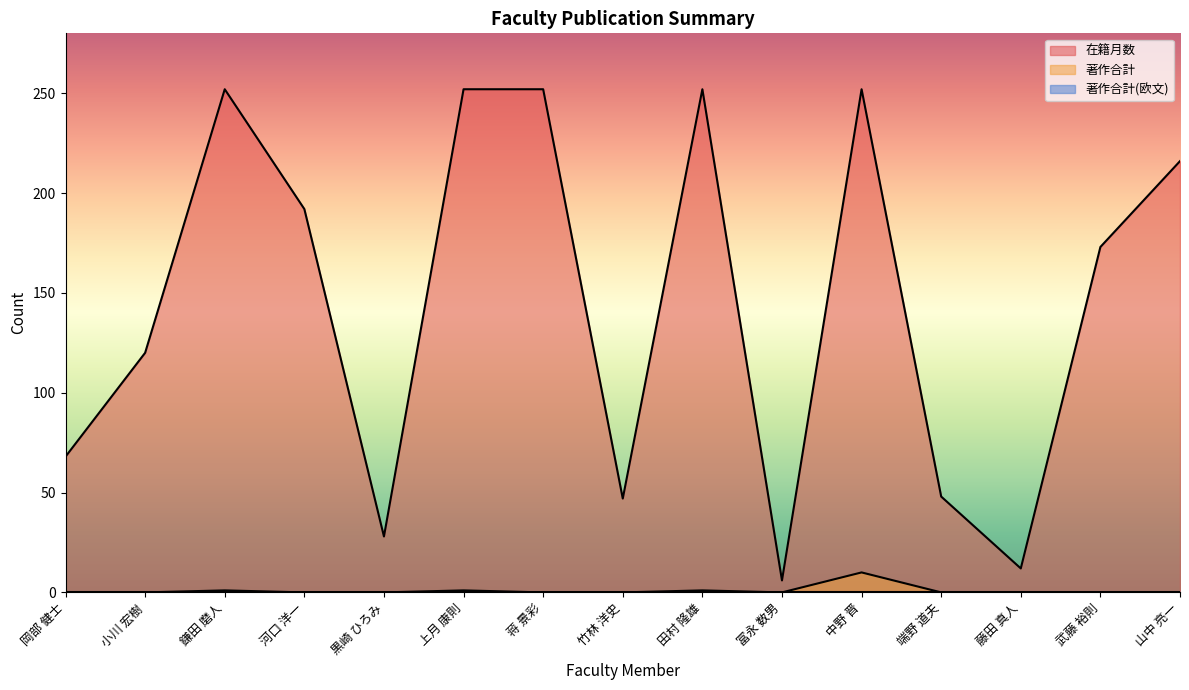

Rank the categories by 著作合計 value from lowest to highest.

岡部 健士, 小川 宏樹, 河口 洋一, 黒崎 ひろみ, 蒋 景彩, 竹林 洋史, 冨永 数男, 端野 道夫, 藤田 真人, 武藤 裕則, 山中 亮一, 鎌田 磨人, 上月 康則, 田村 隆雄, 中野 晋